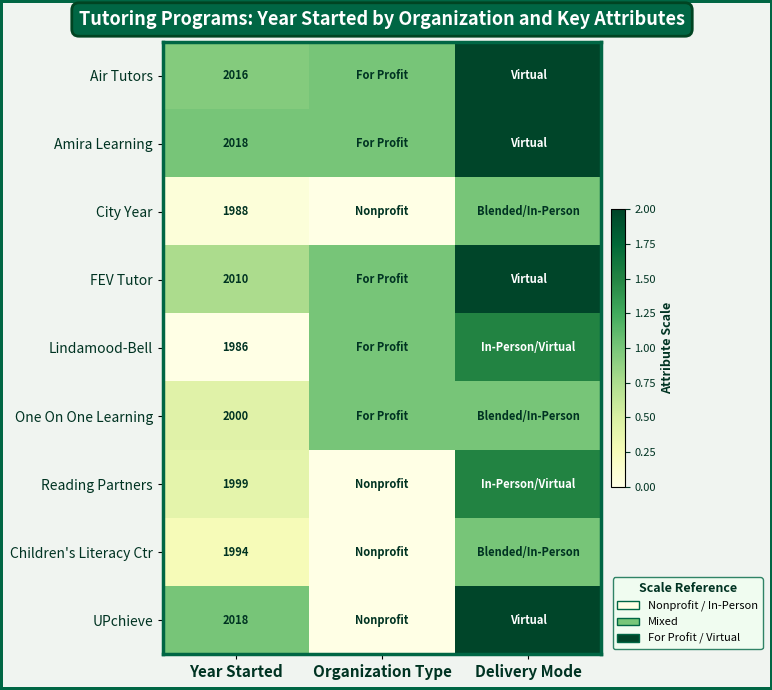

What is the spread (max minus min) of values at Year Started?

32.0